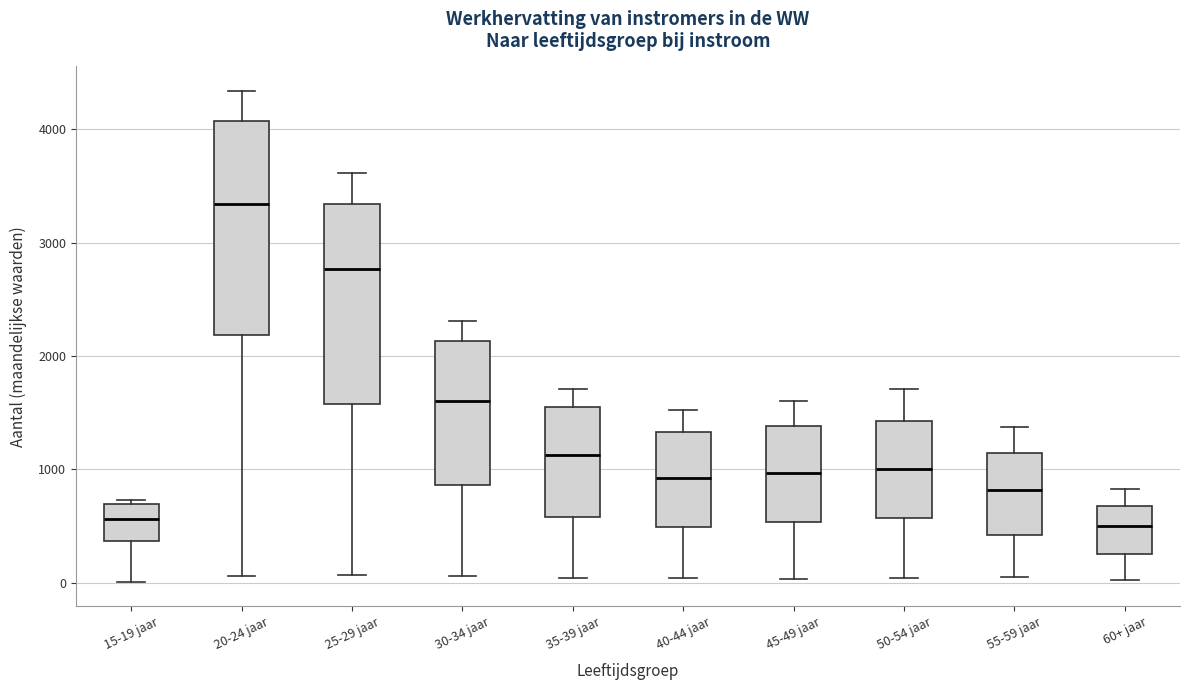

Where does the lower whisker of the box for 30-34 jaar end on the y-axis? The values are not printed on the chart, so give them approximately, as read against the axis.

100